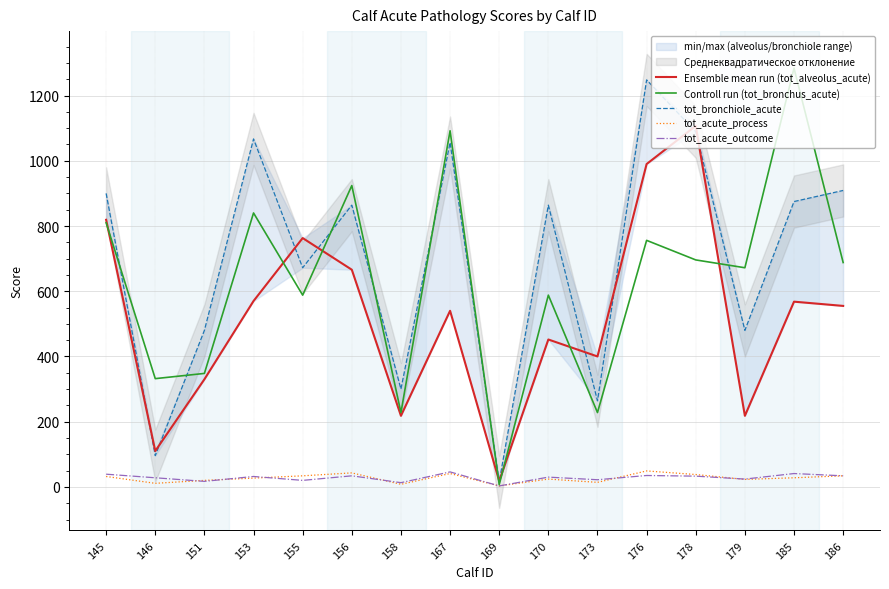

Reading right to left, list all the values displayed in this chart.

Ensemble mean run (tot_alveolus_acute): 555	568	218	1107	990	400	452	18	540	218	666	763	570	330	110	819
Controll run (tot_bronchus_acute): 688	1284	672	696	756	228	588	7	1092	228	924	588	840	348	332	810
tot_bronchiole_acute: 909	875	480	1089	1248	264	864	16	1056	300	864	672	1067	480	96	900
tot_acute_process: 34	28	23	38	49	14	24	3	41	8	43	34	27	20	11	32
tot_acute_outcome: 34	41	24	33	35	22	30	3	46	13	34	20	32	17	28	39